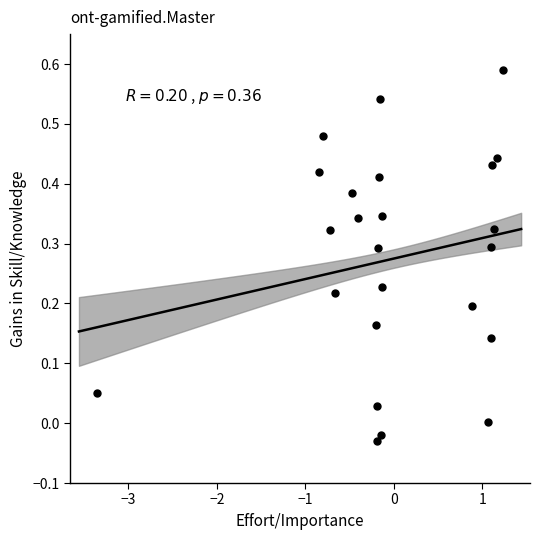

What is the range of X values (max minus min)?

4.6